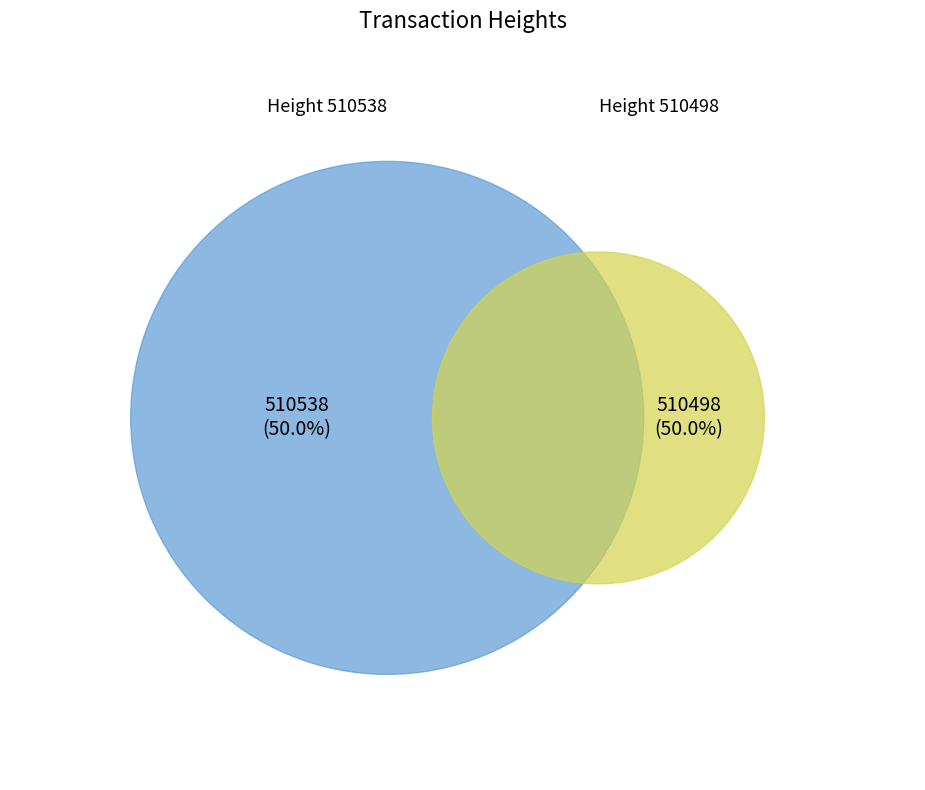

To the nearest percent, what percentage of the pie is 510538?

50%